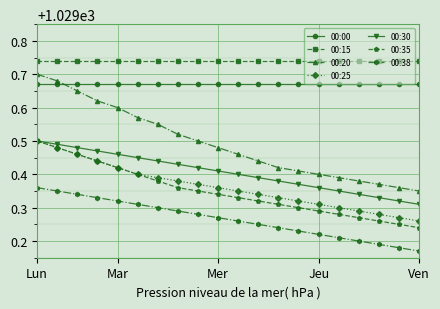

At how many categories does at least one series exceed 1029?

20